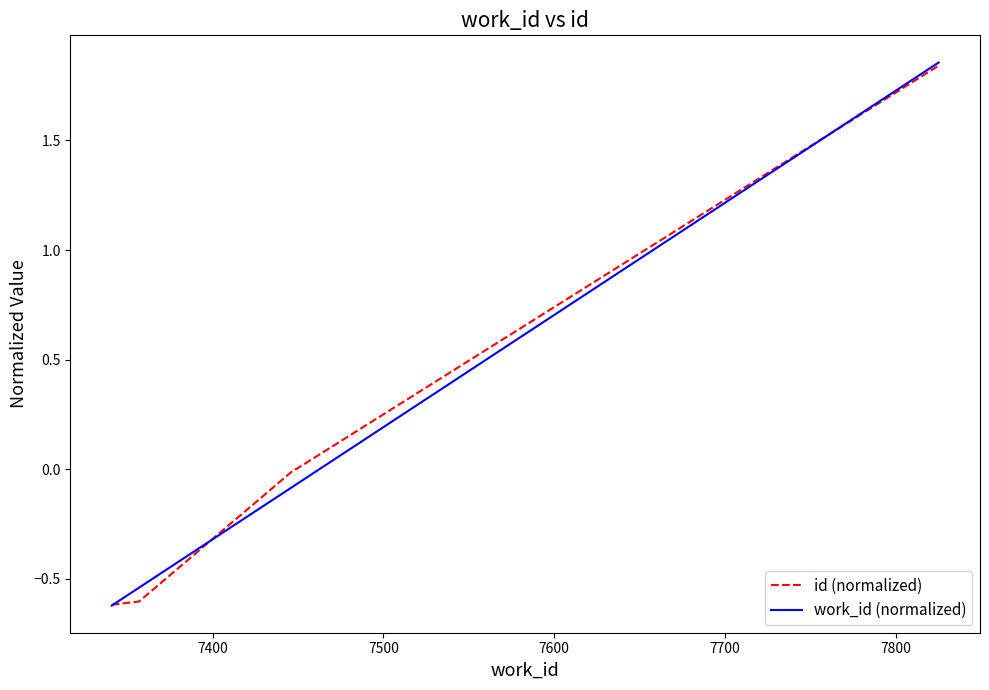

True or false: work_id (normalized) and id (normalized) cross at least once.

True